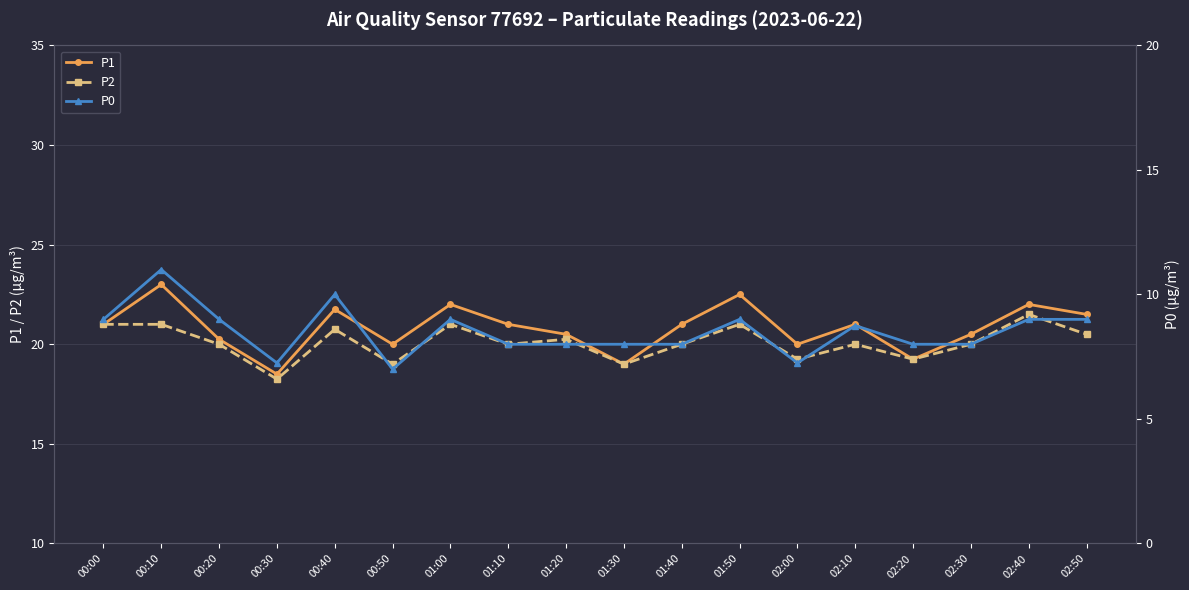

What is the smallest value displayed?

7.0